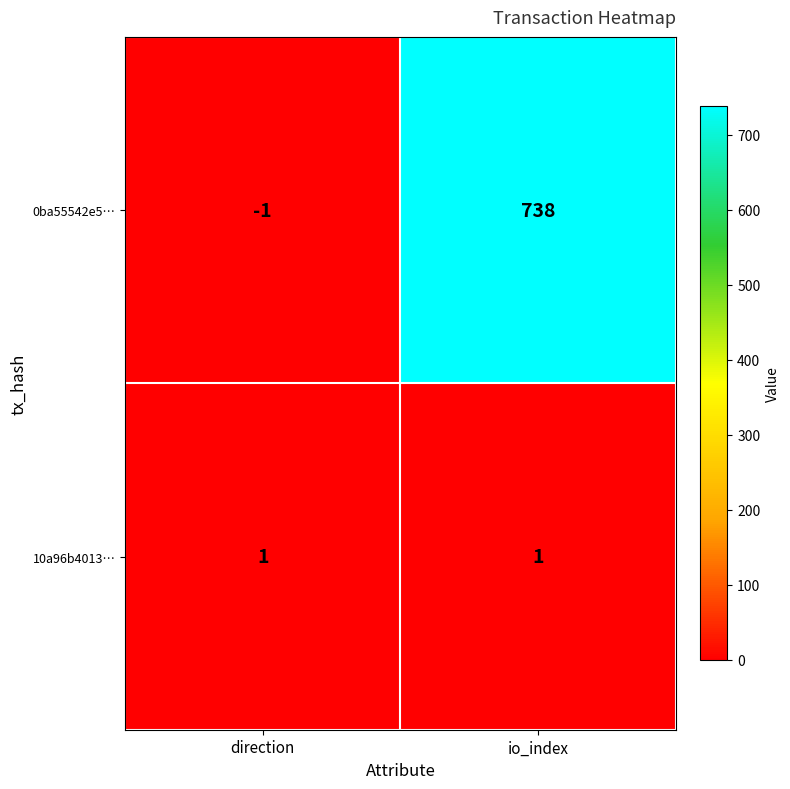

At which category is the sum across all series the highest?

io_index